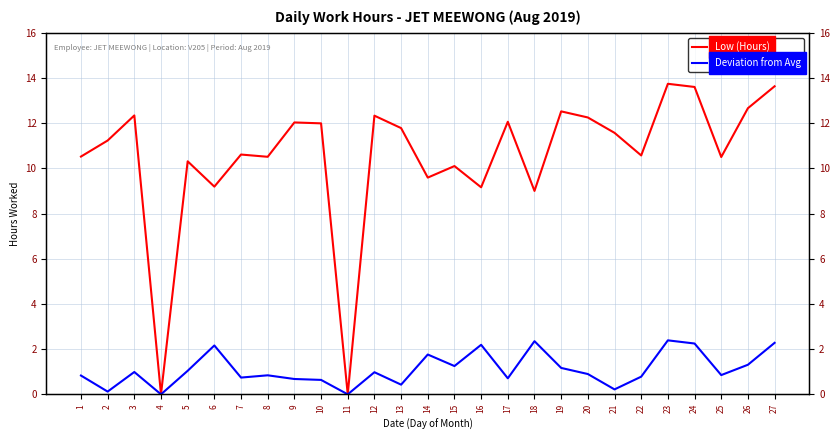

At how many categories does at least one series exceed 13?

3